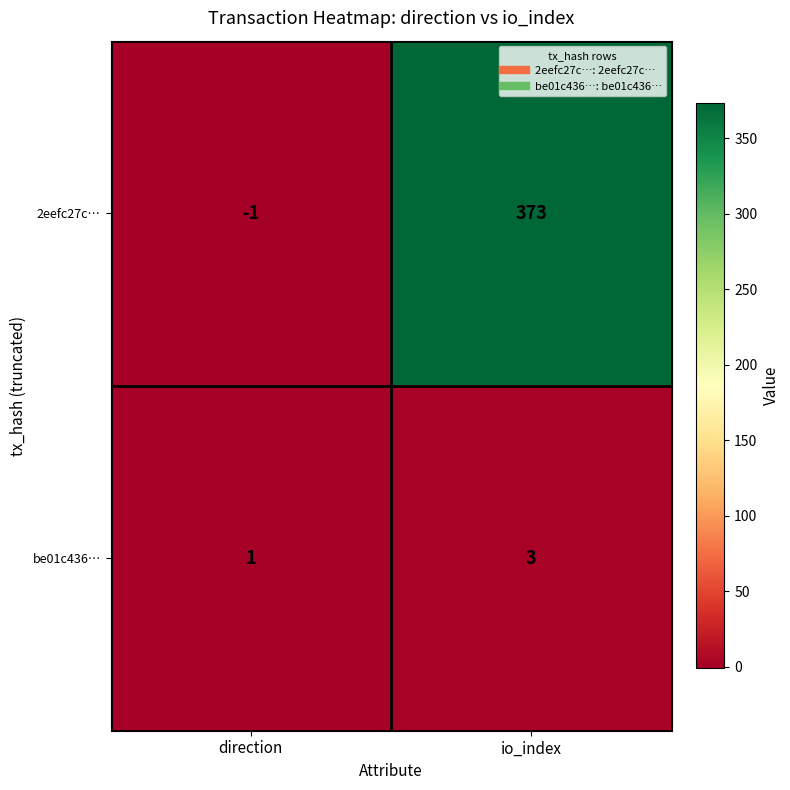

Which series changed the most between direction and io_index?

2eefc27c…